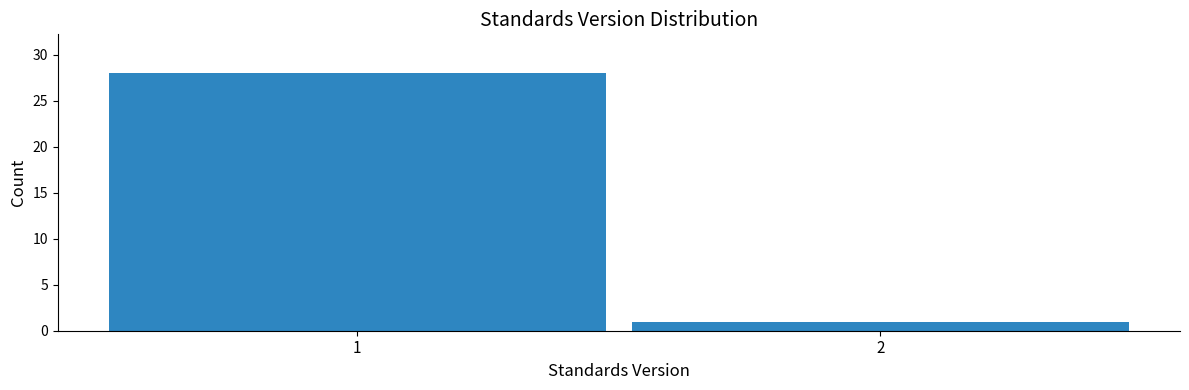

Reading left to right, what are all the values shown in this chart?

28	1